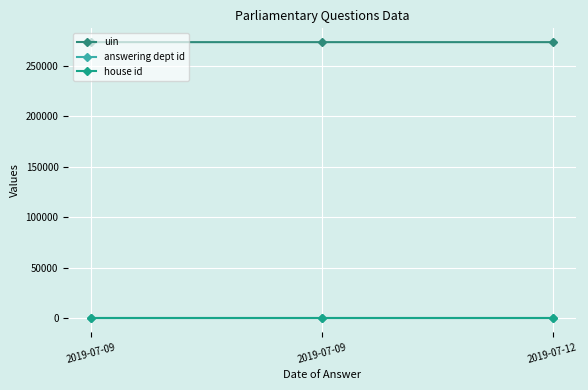

What is the value of the uin point at the 3rd from the left?

273453